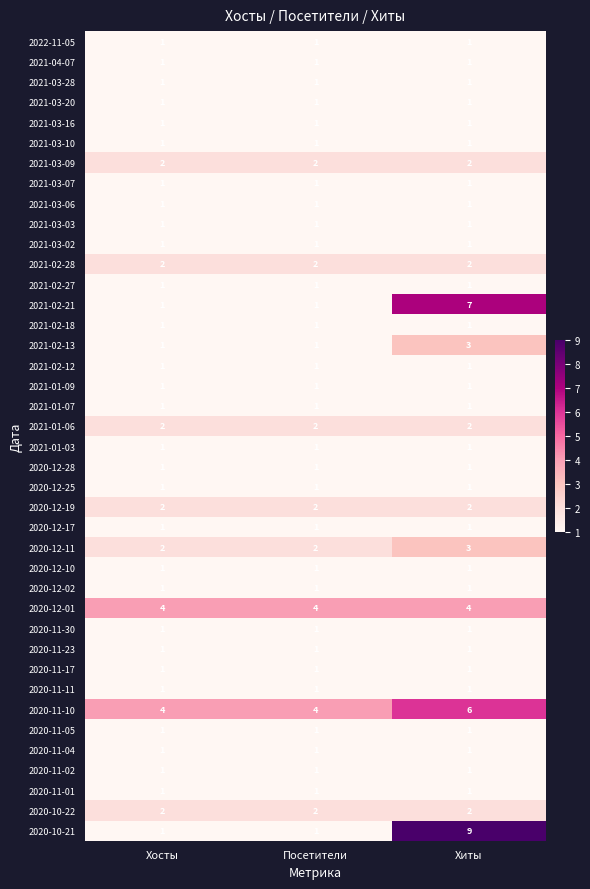

The 2020-12-17 series shows 1 at Хосты. True or false?

True